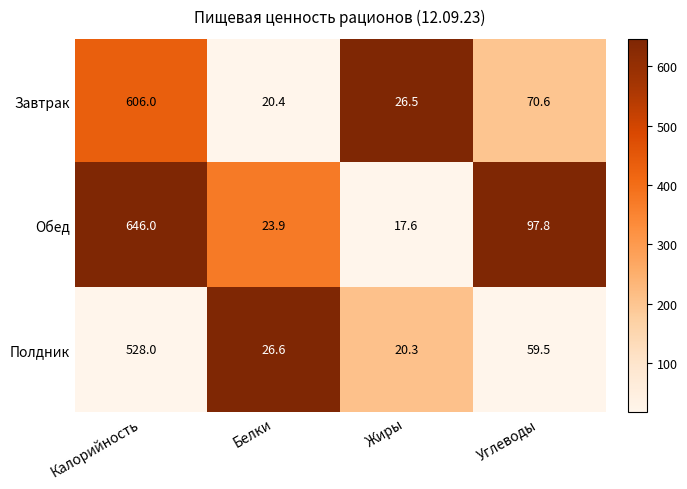

At which label does Обед reach its peak?

Калорийность